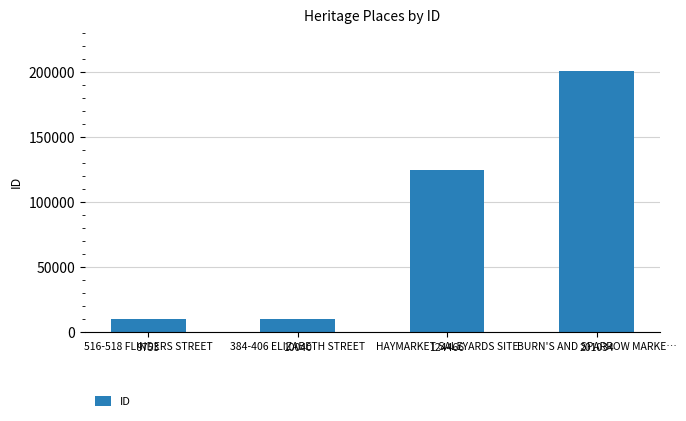

How many bars are there in total?

4